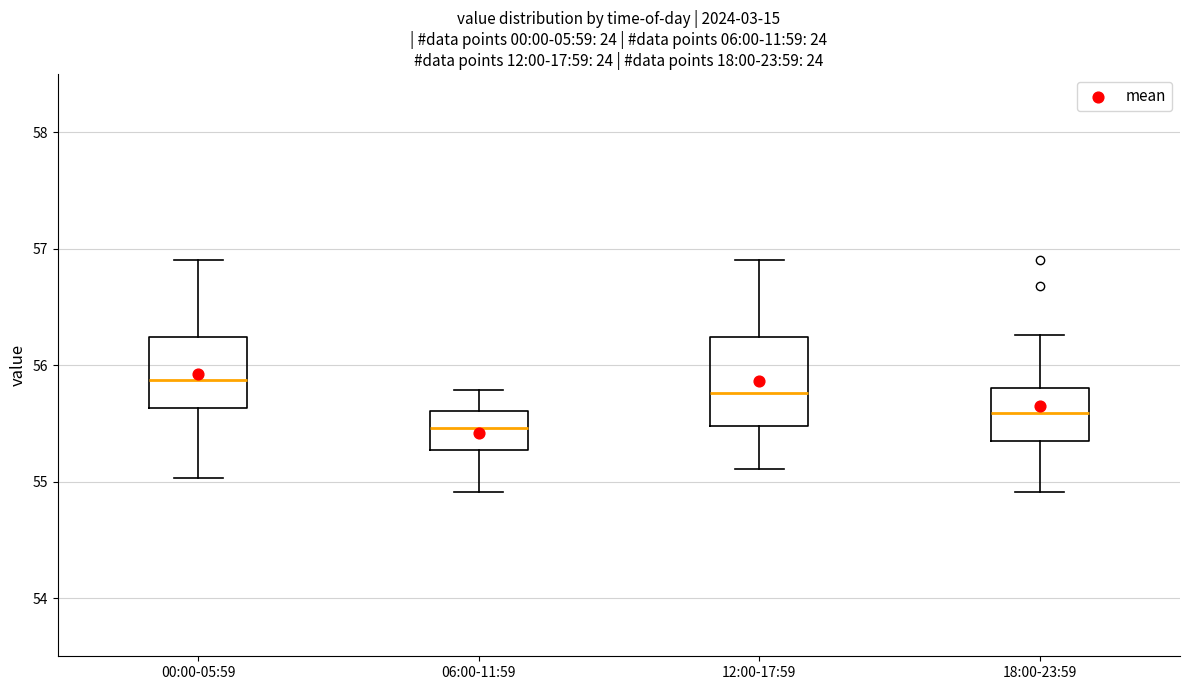

Where is the upper edge of the box for 18:00-23:59 on the y-axis? The values are not printed on the chart, so give them approximately, as read against the axis.

55.8